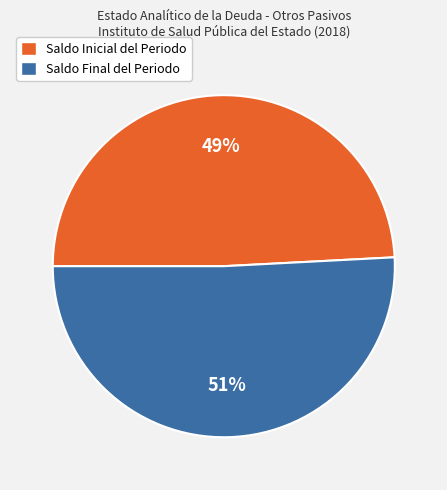

What percentage is the Saldo Final del Periodo slice, to the nearest percent?

51%